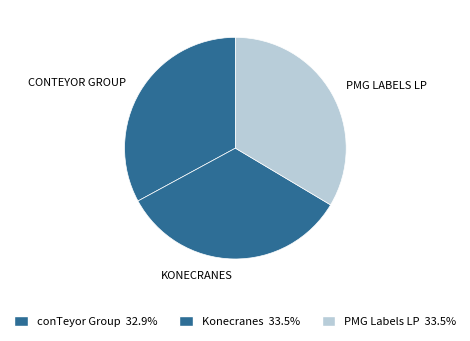

Is the sum of PMG Labels LP and conTeyor Group greater than half?

Yes